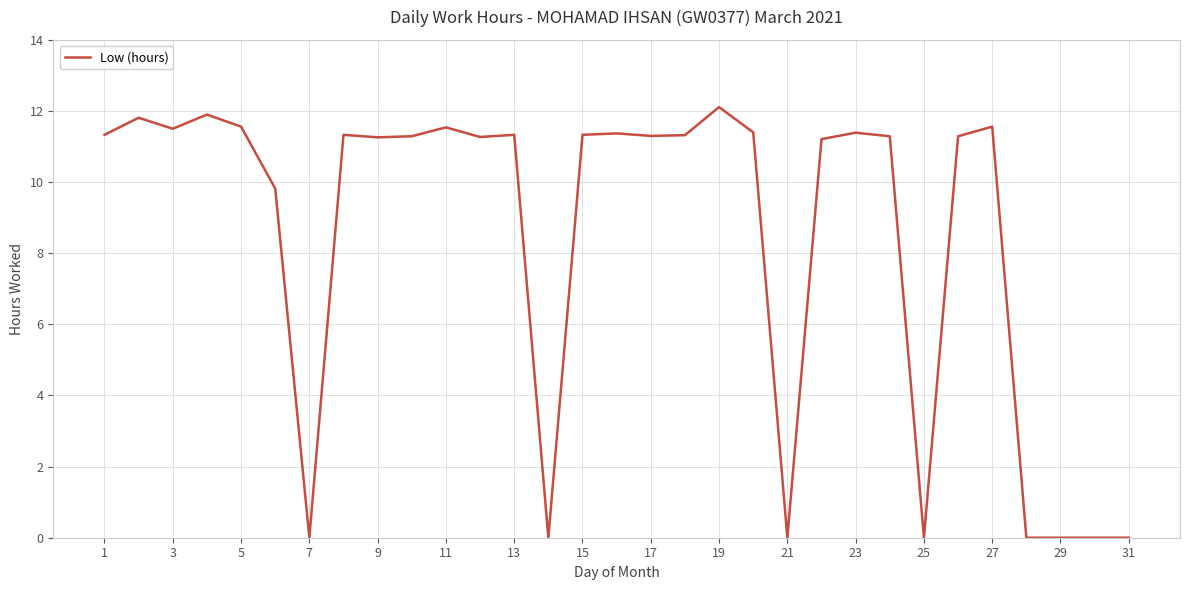

What is the maximum value shown in the chart?

12.1